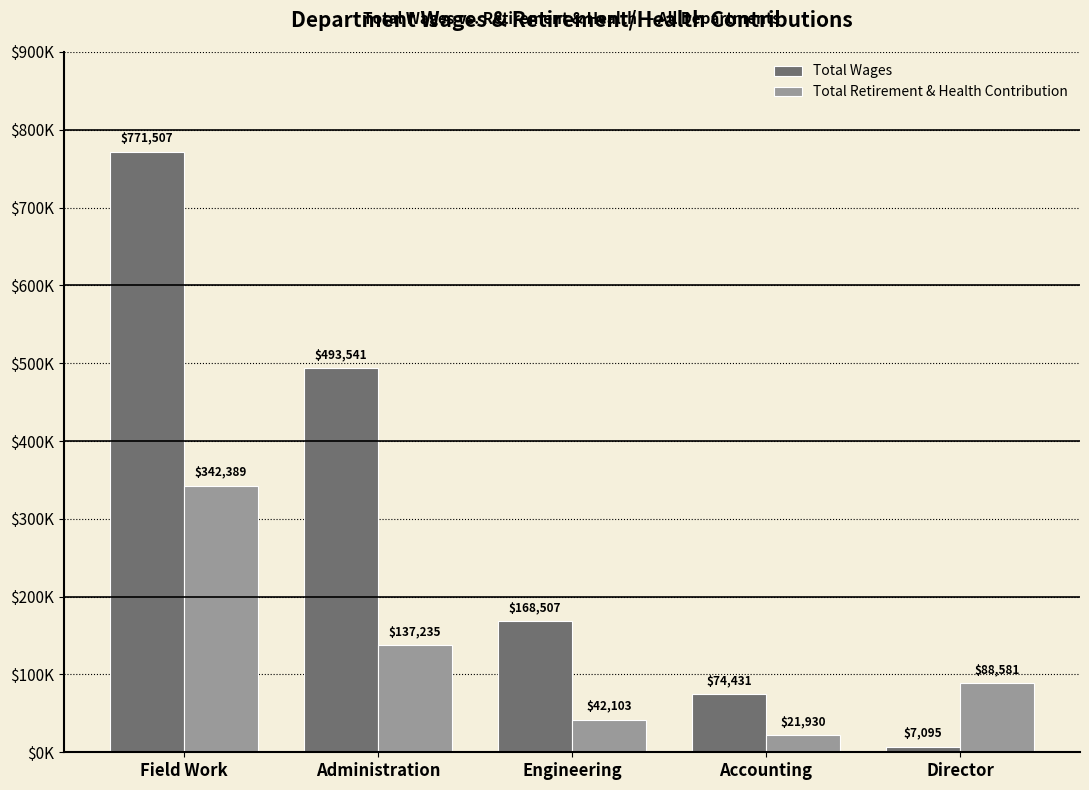

The value of Total Retirement & Health Contribution at Director is 88581. True or false?

True